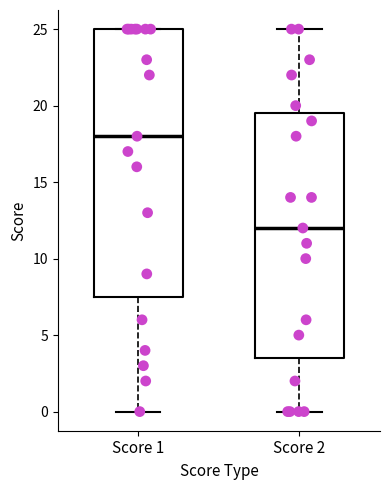

Reading left to right, transcribe this box plot: for each box, give where its median line is, the range the box spans, and where its two whiskers end, as read against the y-axis. The values are not printed on the chart, so give them approximately, as read against the axis.

Score 1: median 18.0, box 7.5 to 25.0, whiskers 0.0 to 25.0
Score 2: median 12.0, box 3.5 to 19.5, whiskers 0.0 to 25.0